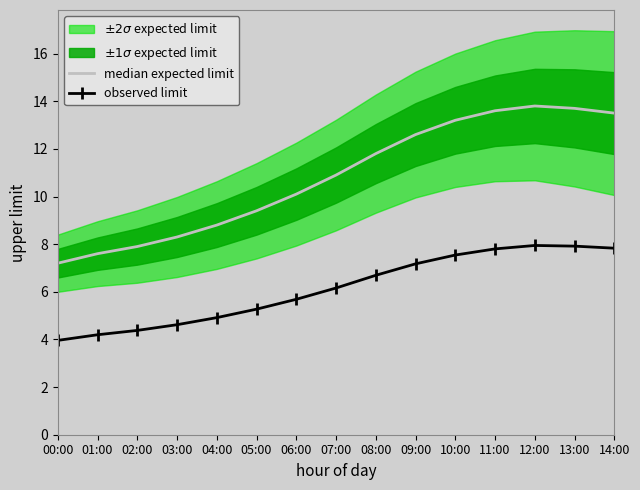

Is the value of median expected limit at 10:00 greater than the value of observed limit at 09:00?

Yes